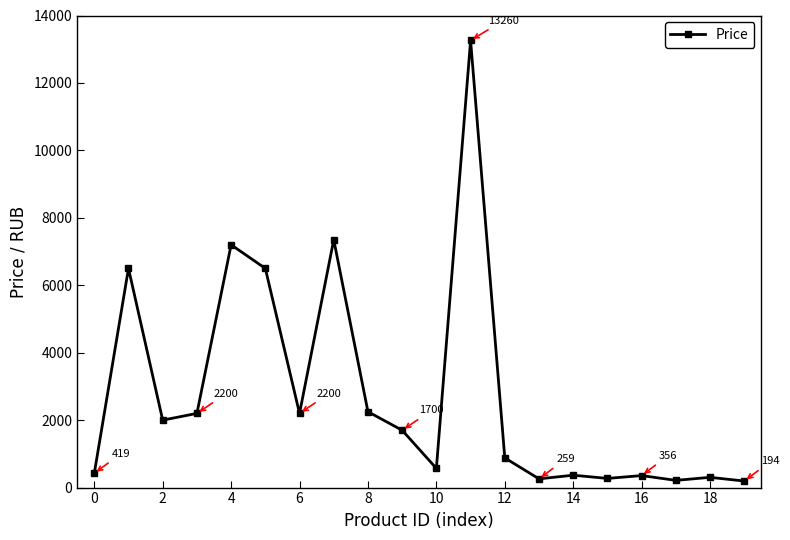

True or false: there are more than 0 points higher than both neighbors.

True